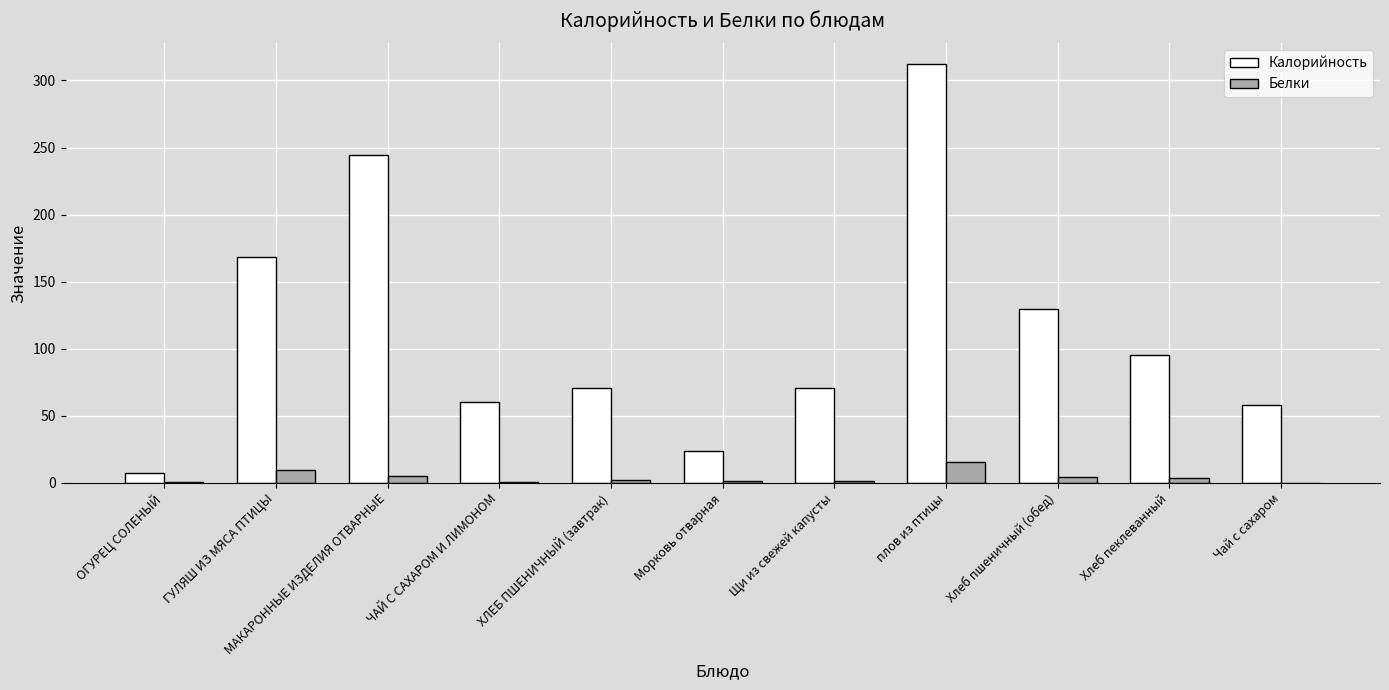

What is the difference between the Калорийность values at ЧАЙ С САХАРОМ И ЛИМОНОМ and ГУЛЯШ ИЗ МЯСА ПТИЦЫ?

108.1